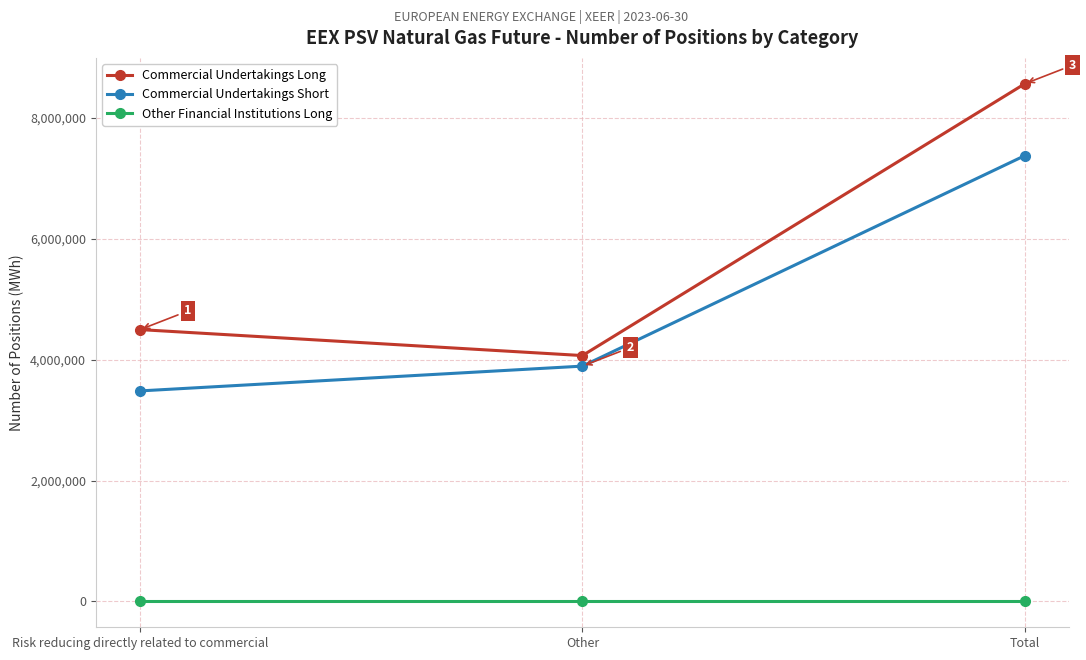

Which series changed the most between Risk reducing directly related to commercial and Total?

Commercial Undertakings Long